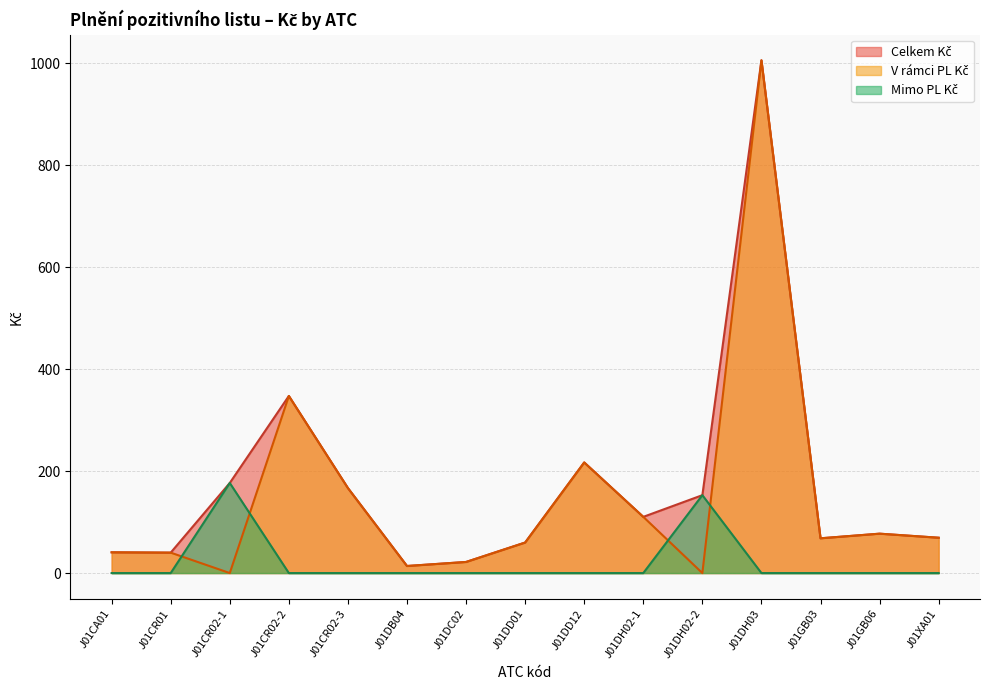

What is the maximum value shown in the chart?

1005.8